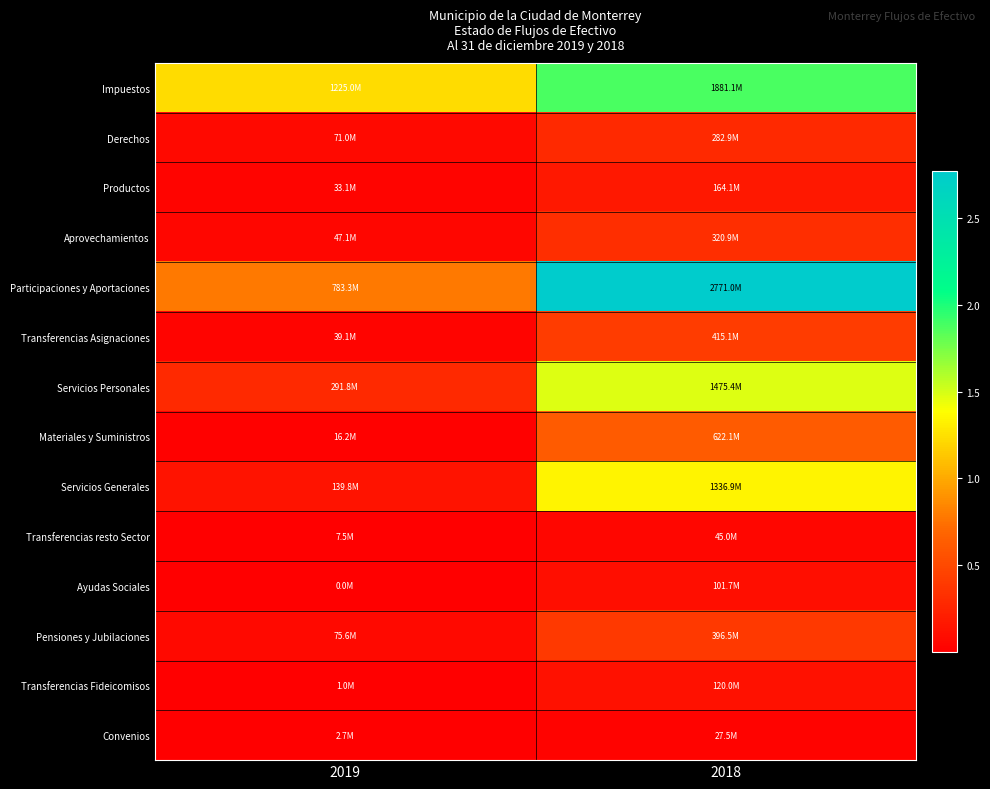

At which category does the chart reach its peak across all series?

2018